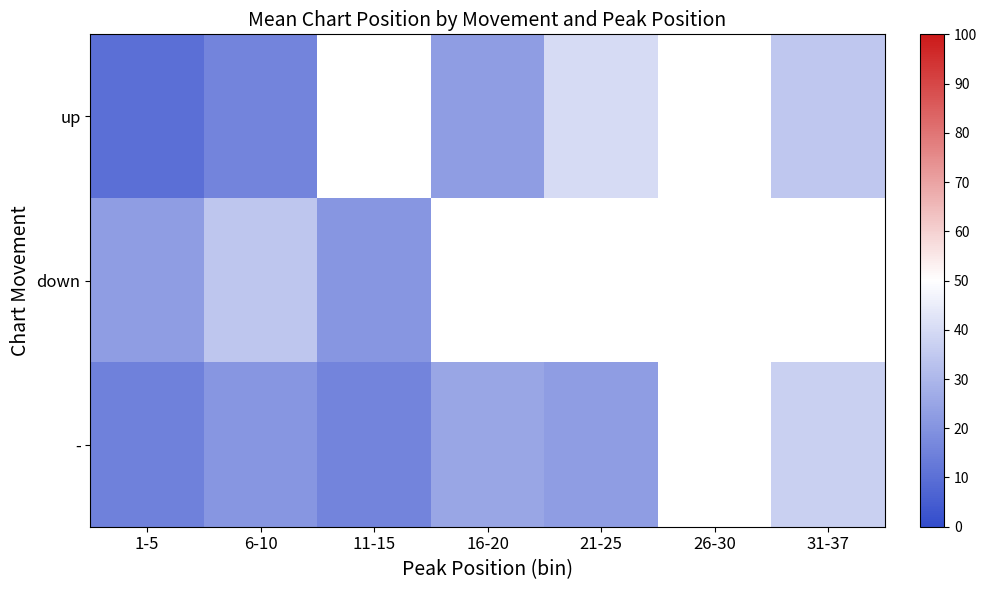

Is it true that up equals 40.0 at 21-25?

True